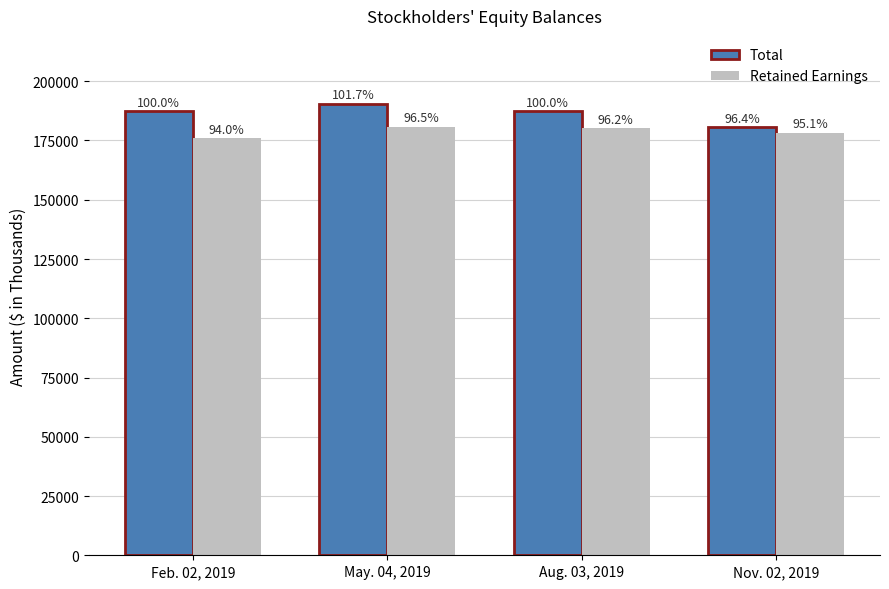

How many bars are there in each group?

2